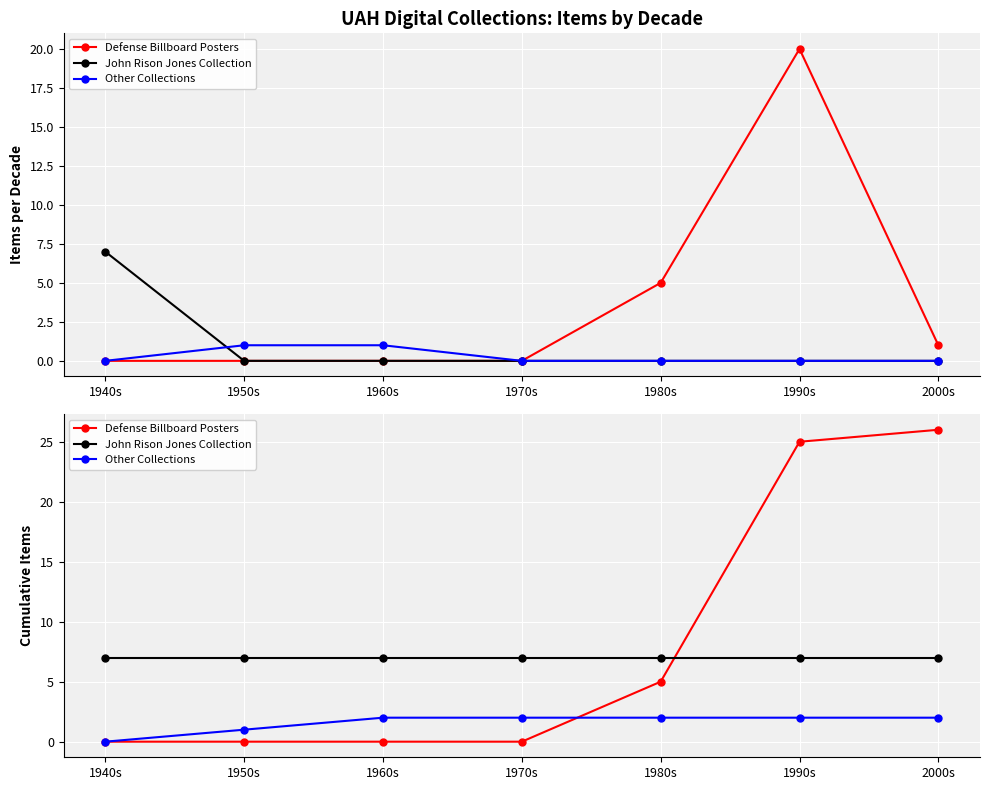

At which category is the sum across all series the highest?

2000s